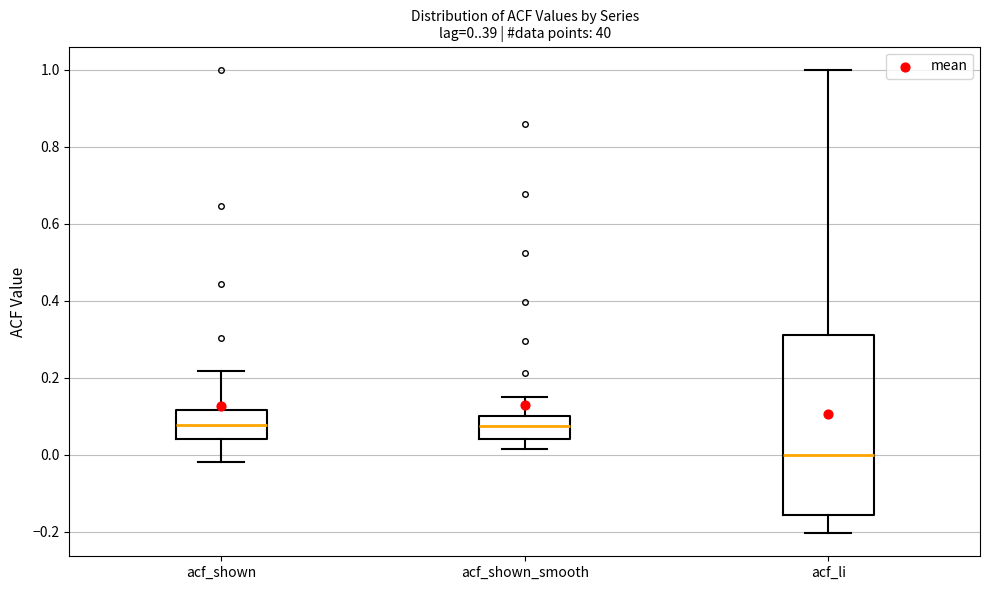

Which box is the tallest, from its lower edge to its upper edge?

acf_li